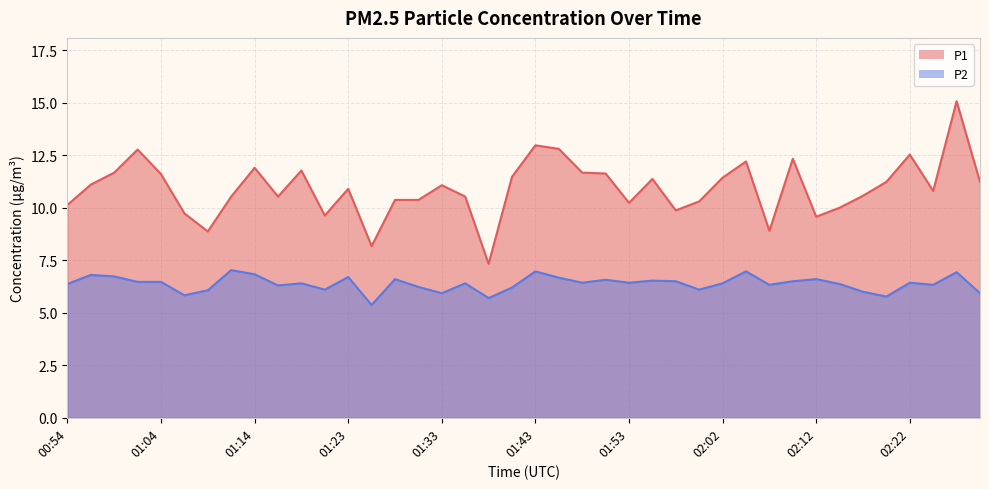

List the series in order of their peak value, lowest first.

P2, P1